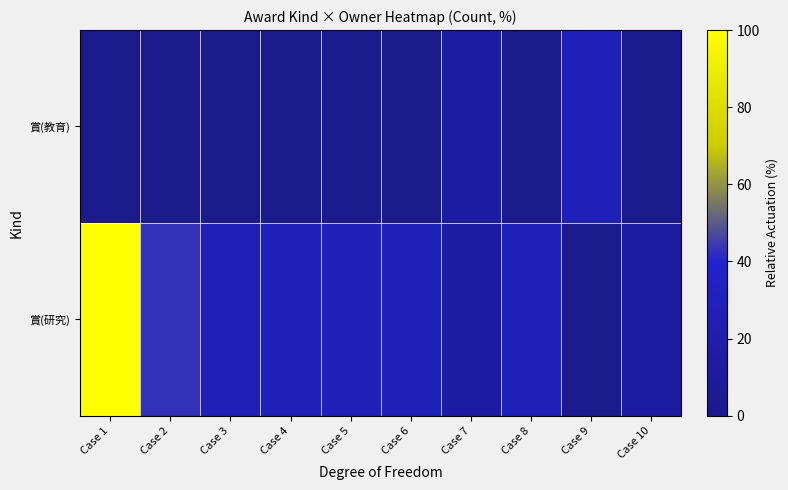

List the series in order of their peak value, lowest first.

賞(教育), 賞(研究)